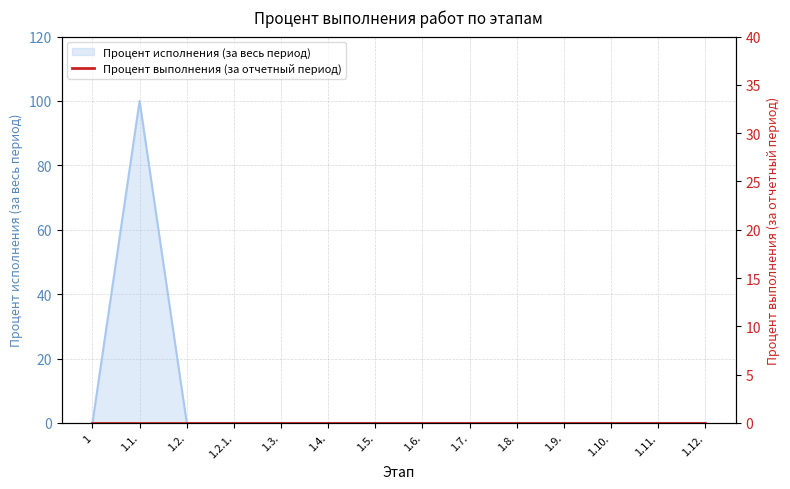

Count the number of categories in the chart.

14